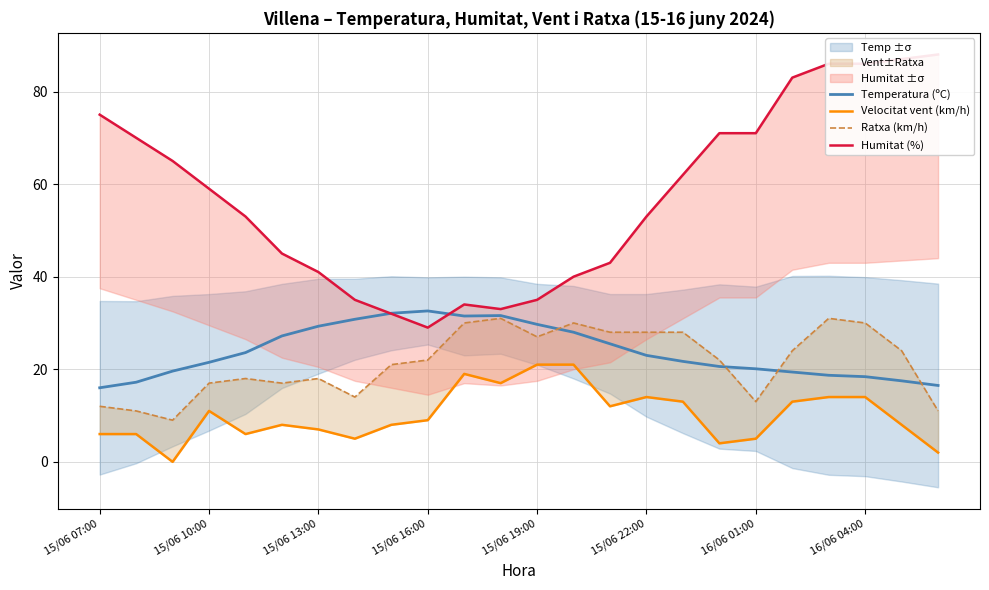

The Temperatura (ºC) series shows 52.4 at 15/06 16:00. True or false?

False